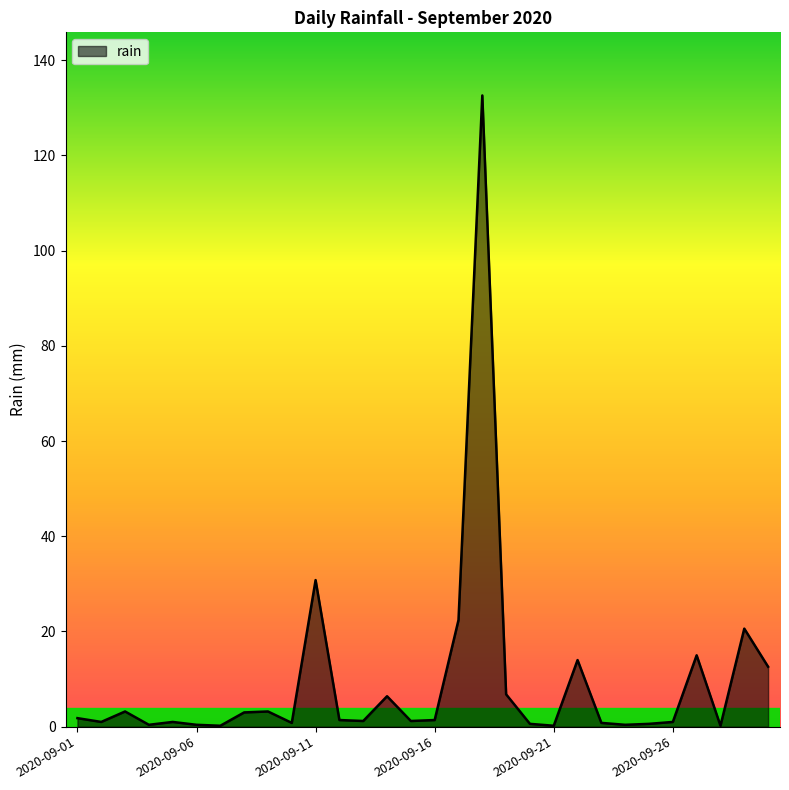

How many interior local peaks (higher than both neighbors) does the data have?

9